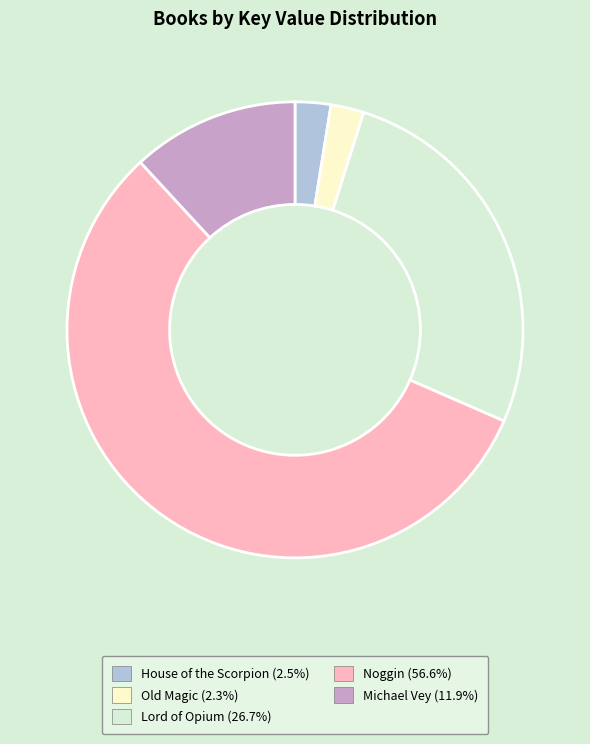

Which has a higher value, Michael Vey or Lord of Opium?

Lord of Opium